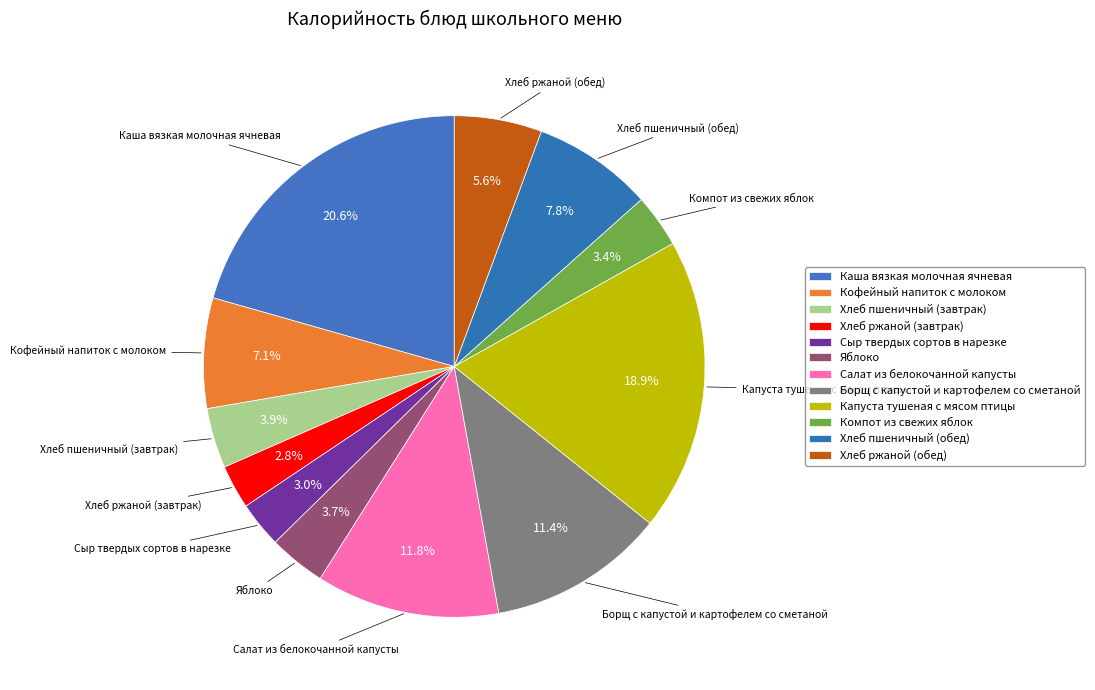

True or false: Борщ с капустой и картофелем со сметаной accounts for 1% of the total.

False